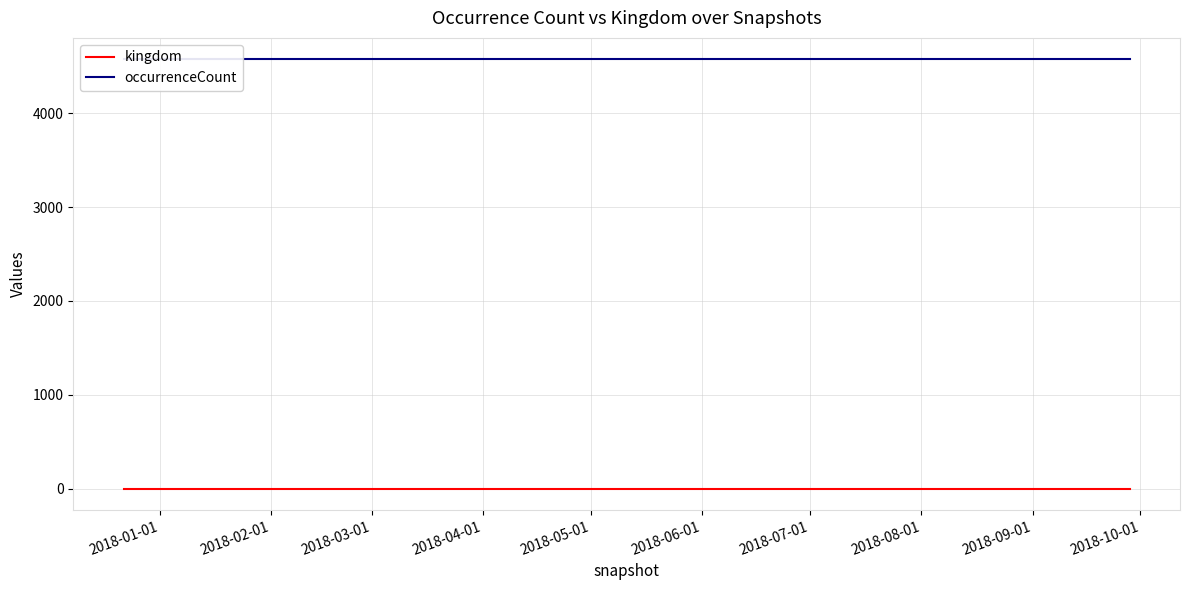

How many lines are shown in the chart?

2